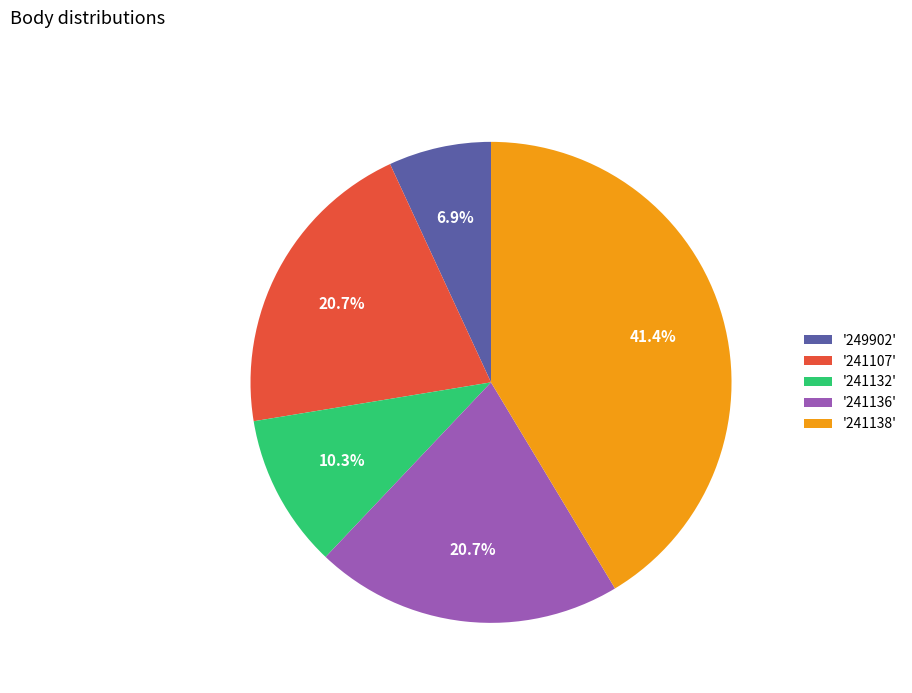

Between '241138' and '249902', which is larger?

'241138'